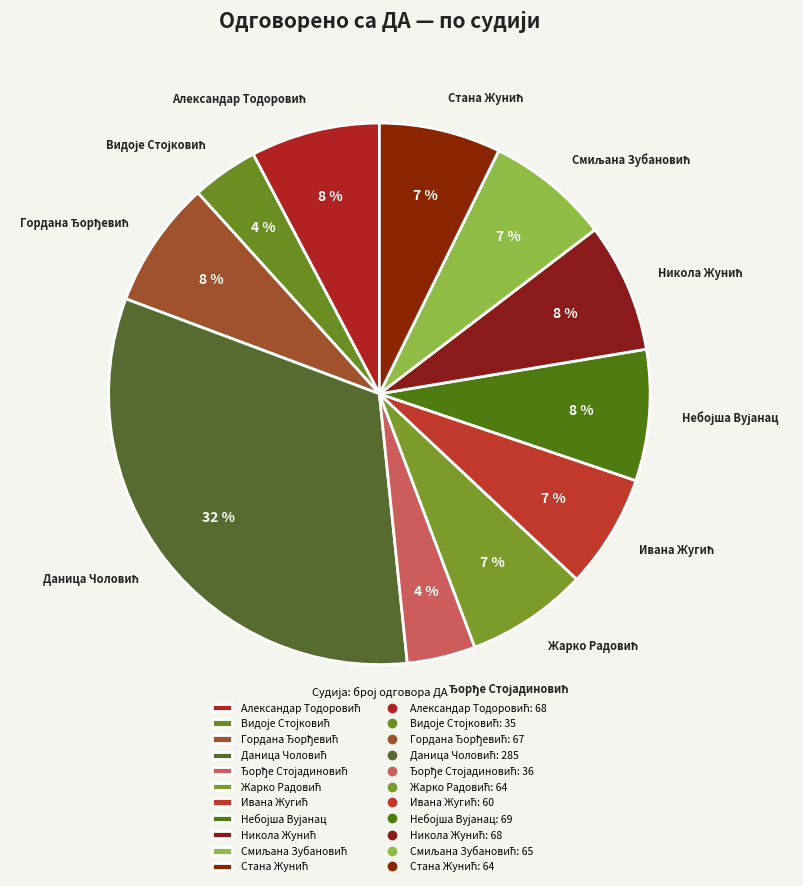

To the nearest percent, what is the difference between the largest and smallest slice percentages?

28%